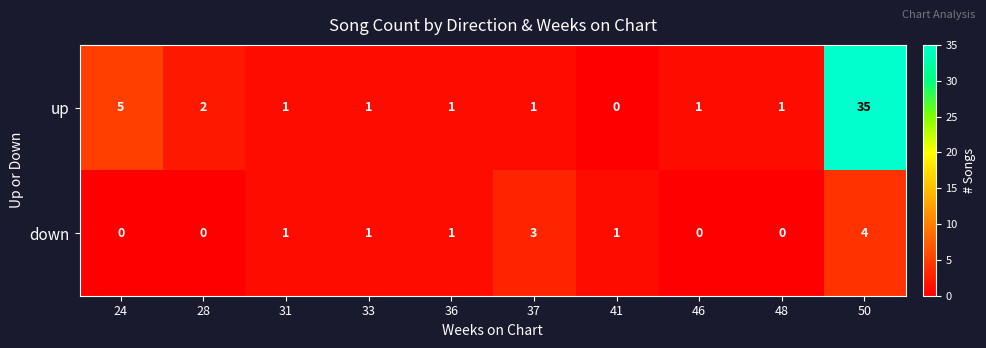

At which label does up reach its minimum?

41